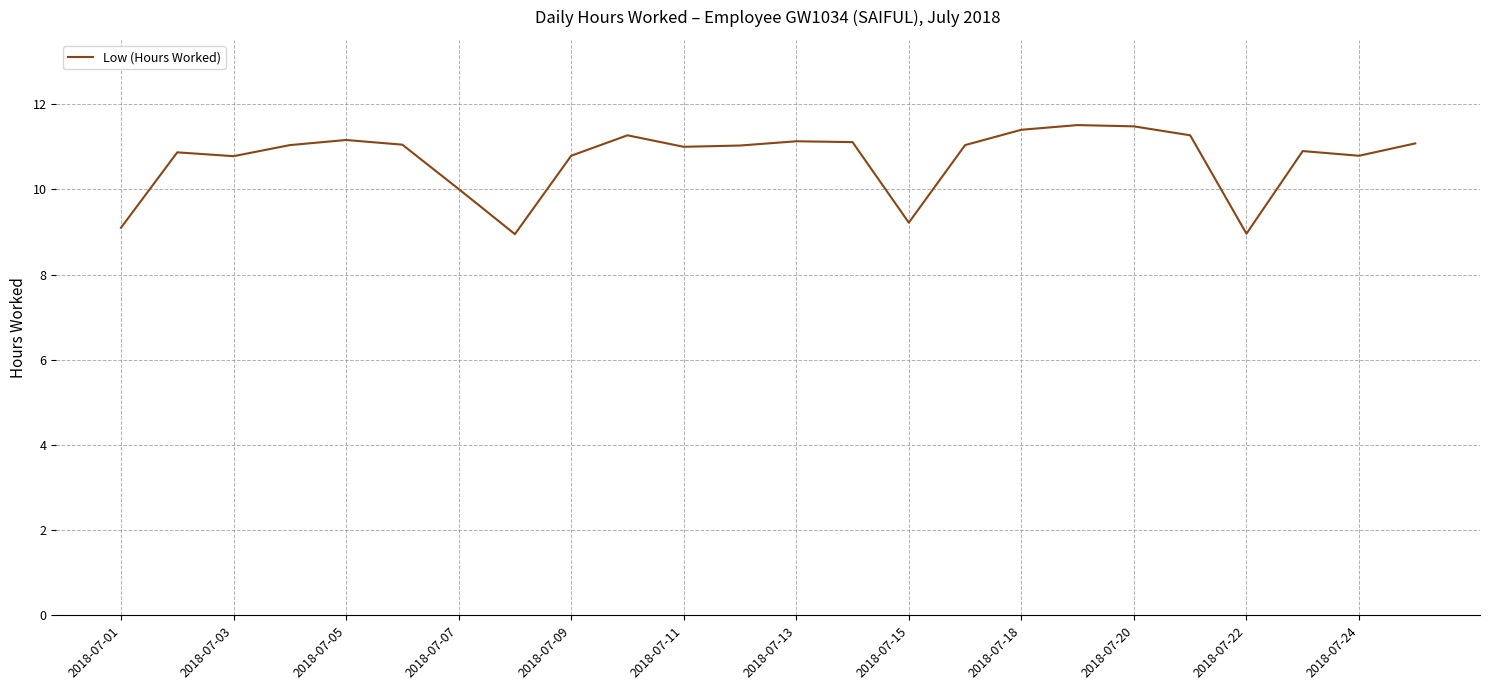

What is the difference between the maximum and minimum values?

2.6